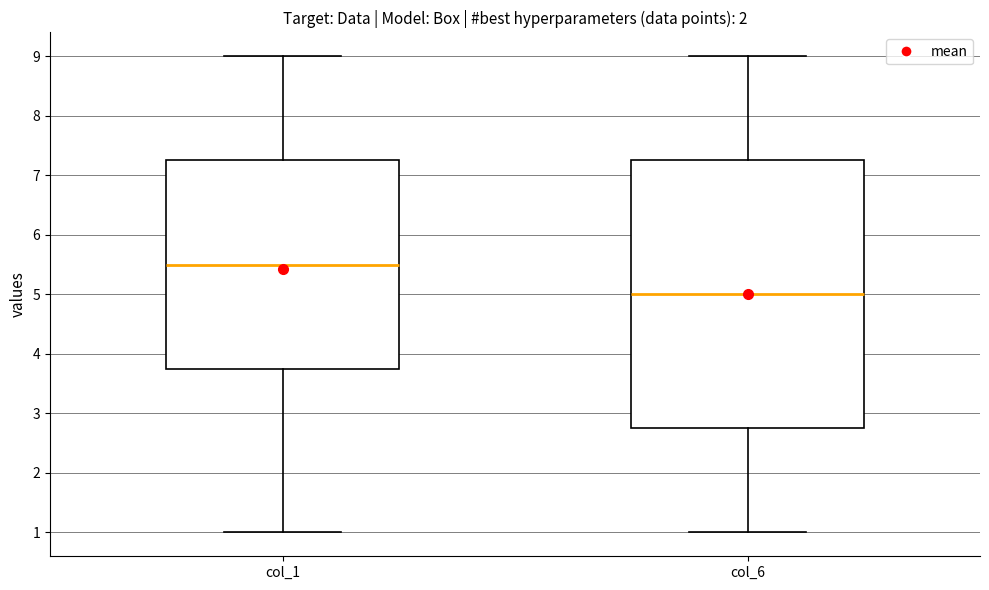

Comparing the boxes themselves (not the whiskers), which one is the tallest?

col_6